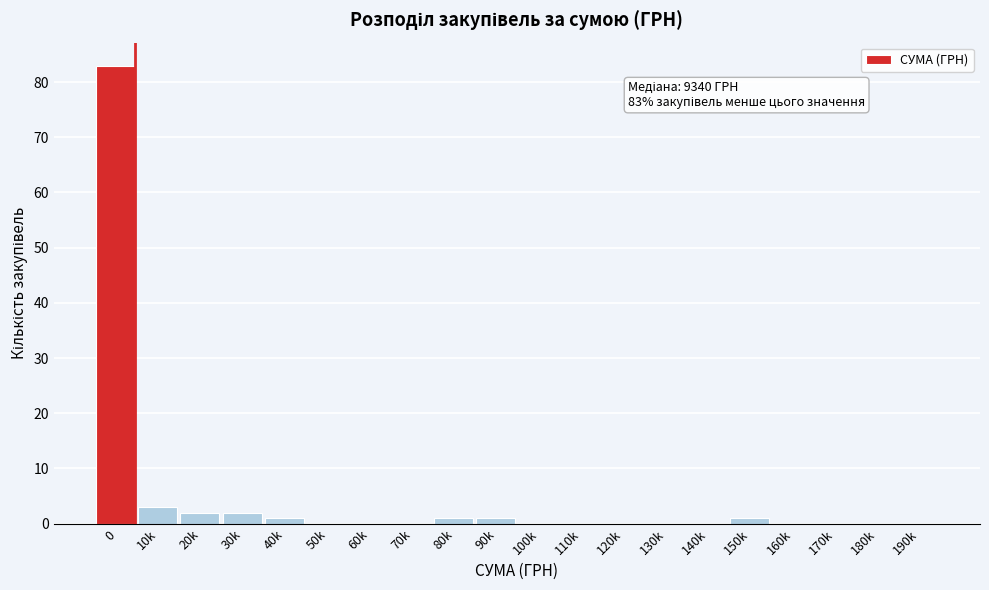

Reading right to left, transcribe all the data shown in this chart.

190k=0	180k=0	170k=0	160k=0	150k=1	140k=0	130k=0	120k=0	110k=0	100k=0	90k=1	80k=1	70k=0	60k=0	50k=0	40k=1	30k=2	20k=2	10k=3	0=83